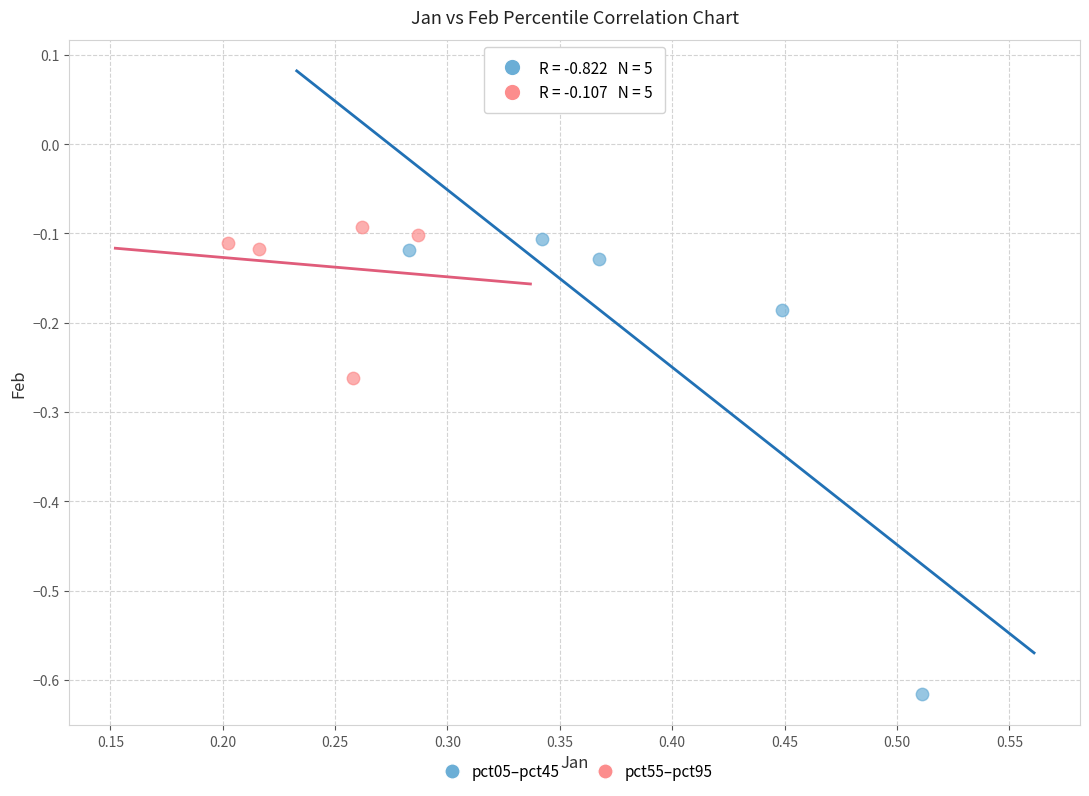

Which series has the widest spread of Y values?

pct05–pct45